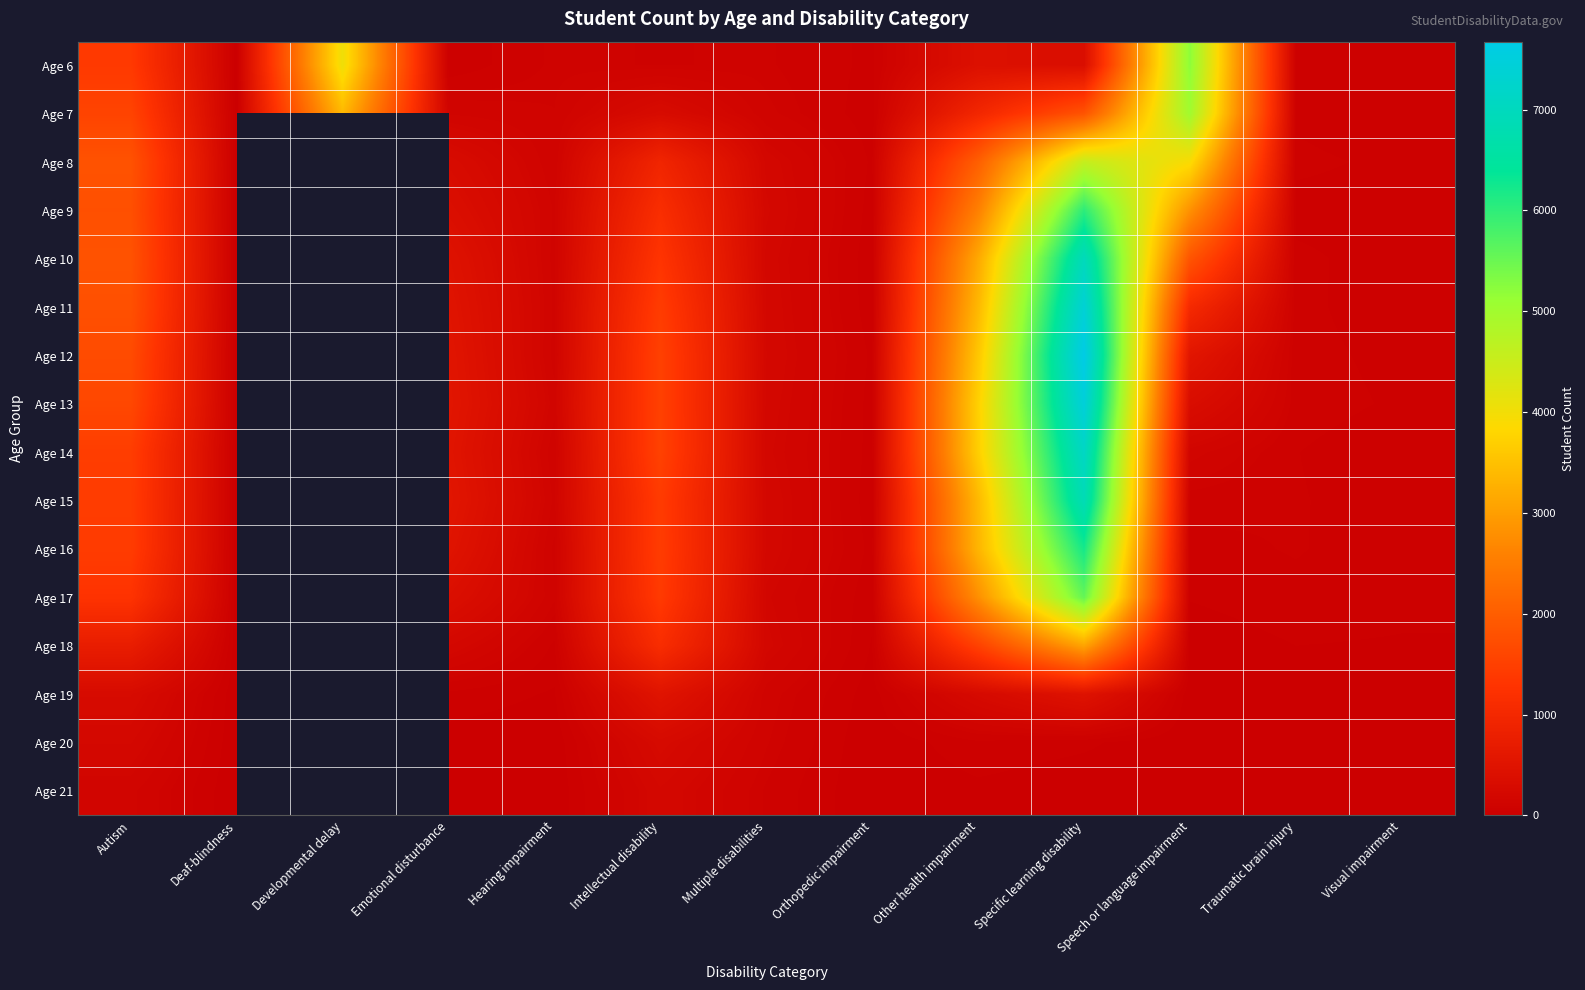

The value of Age 10 at Specific learning disability is 6967.0. True or false?

True